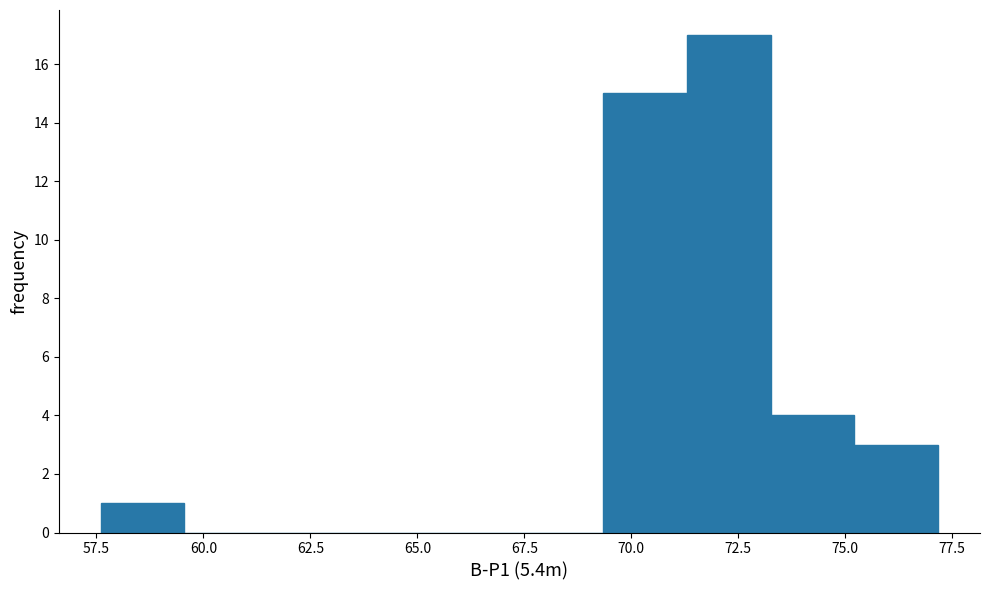

Around what value on the x-axis is the tallest bar? Give the approximate position of its centre, as read against the axis.

72.5